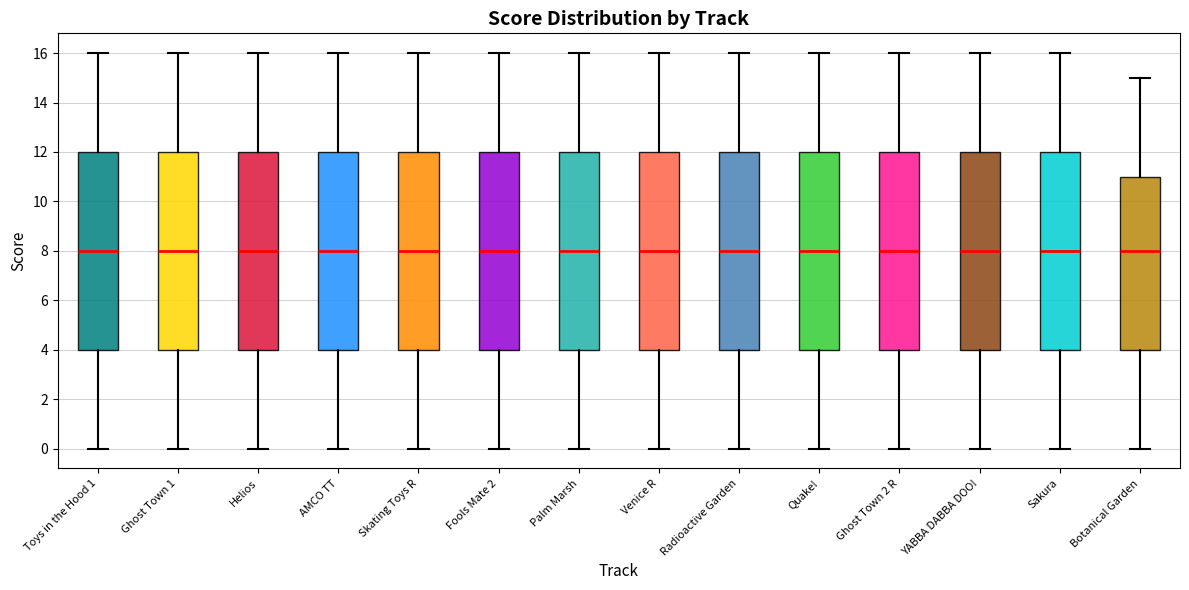

Where is the lower edge of the box for Quake! on the y-axis? The values are not printed on the chart, so give them approximately, as read against the axis.

4